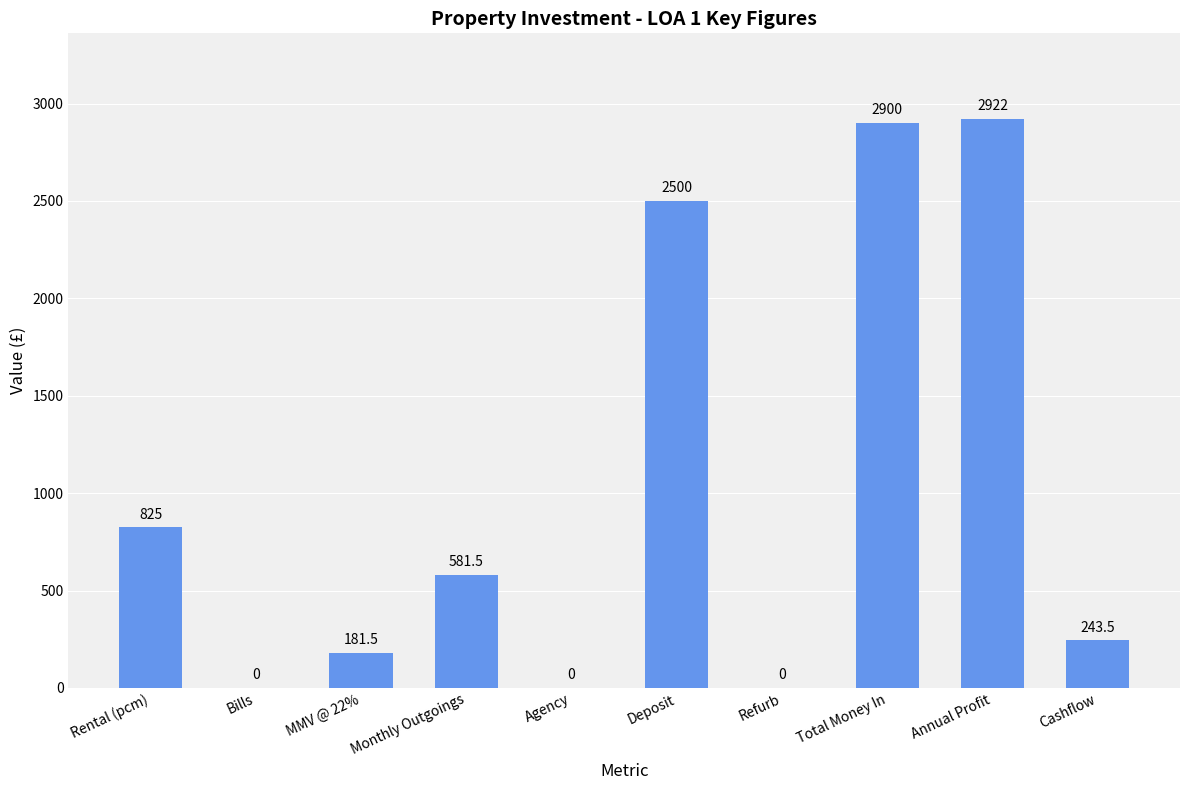

What is the sum of the values at Total Money In and Annual Profit?

5822.0